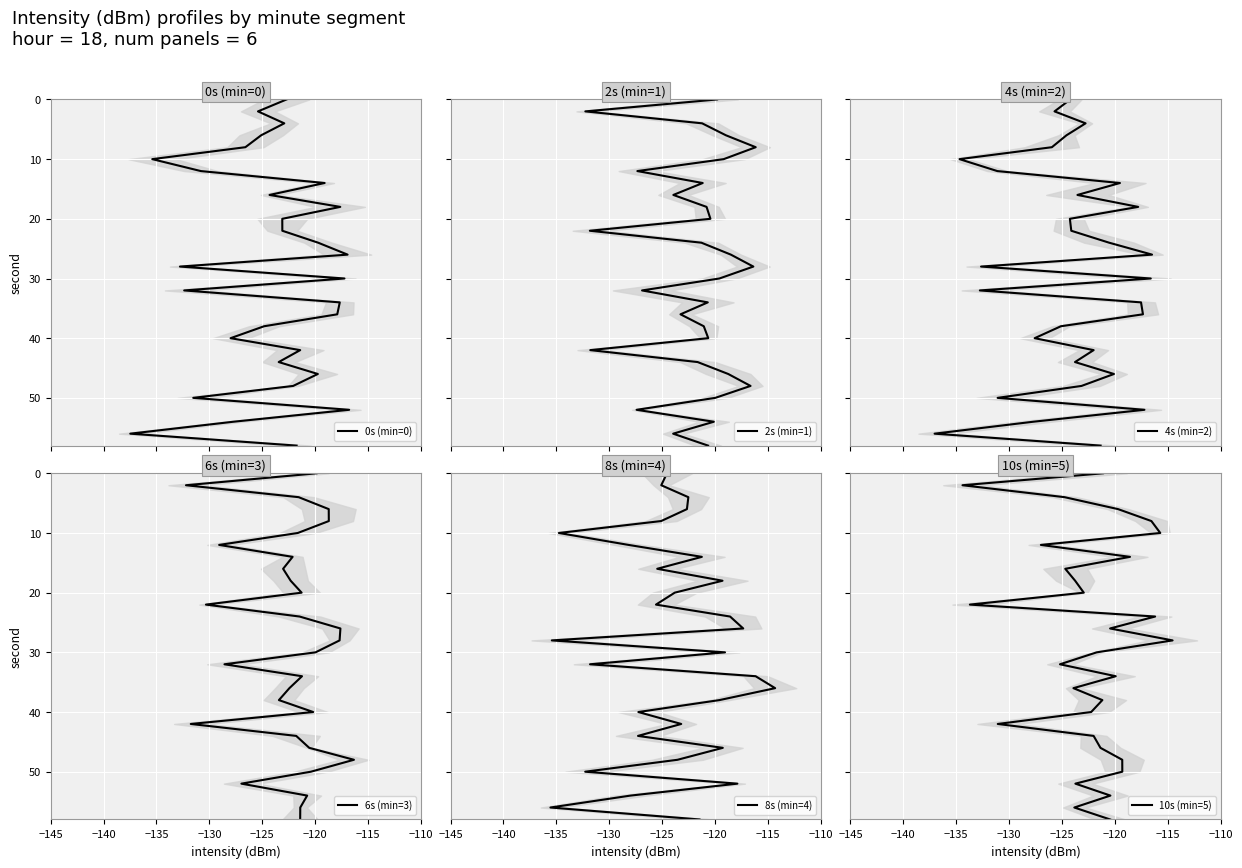

True or false: 6s (min=3) and 2s (min=1) cross at least once.

False